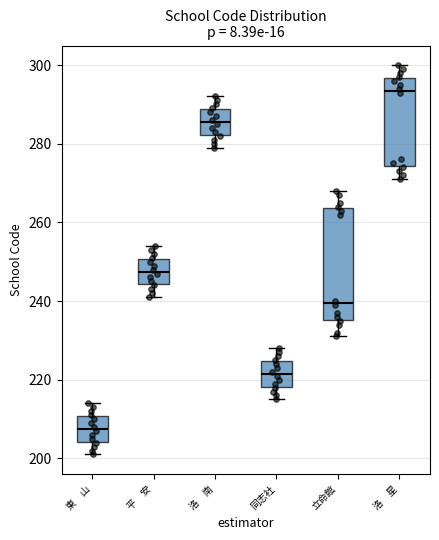

Comparing the boxes themselves (not the whiskers), which one is the tallest?

立命館